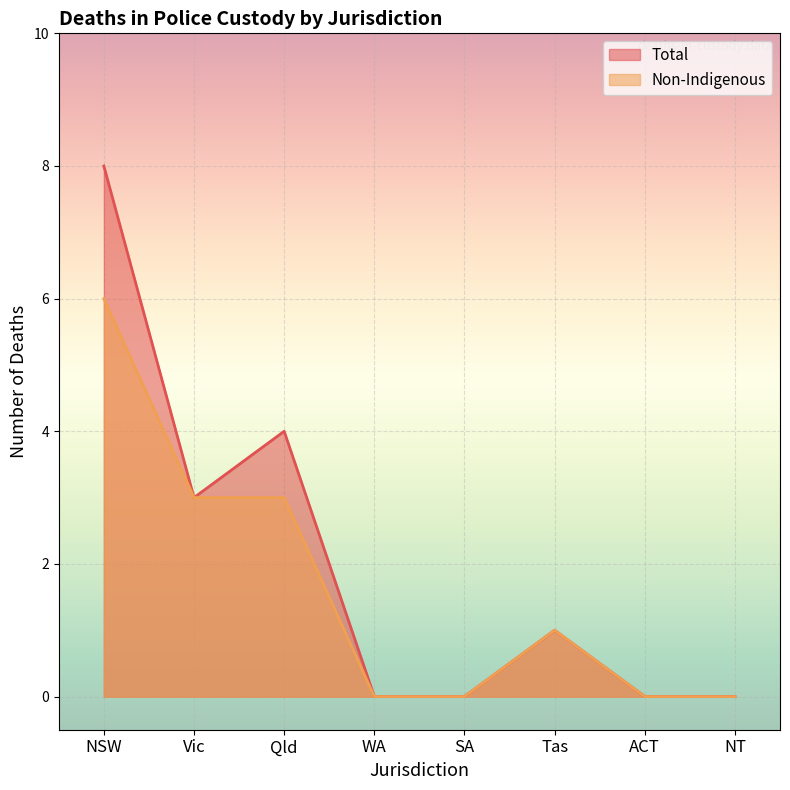

List the labels in order of Non-Indigenous value, smallest first.

WA, SA, ACT, NT, Tas, Vic, Qld, NSW